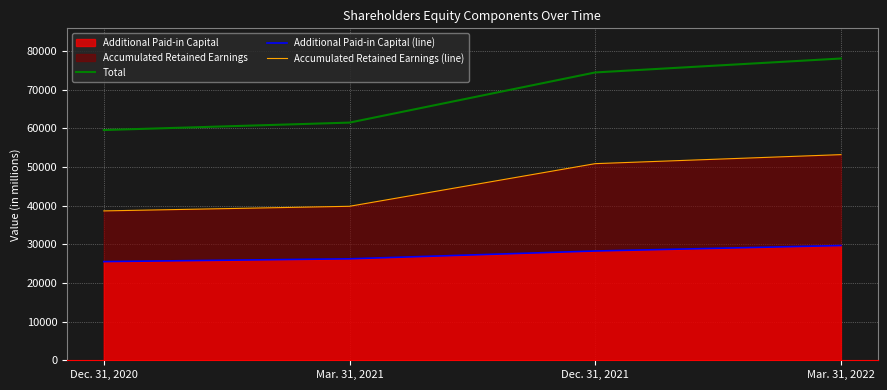

What is the lowest value of the Accumulated Retained Earnings (line) series?

38620